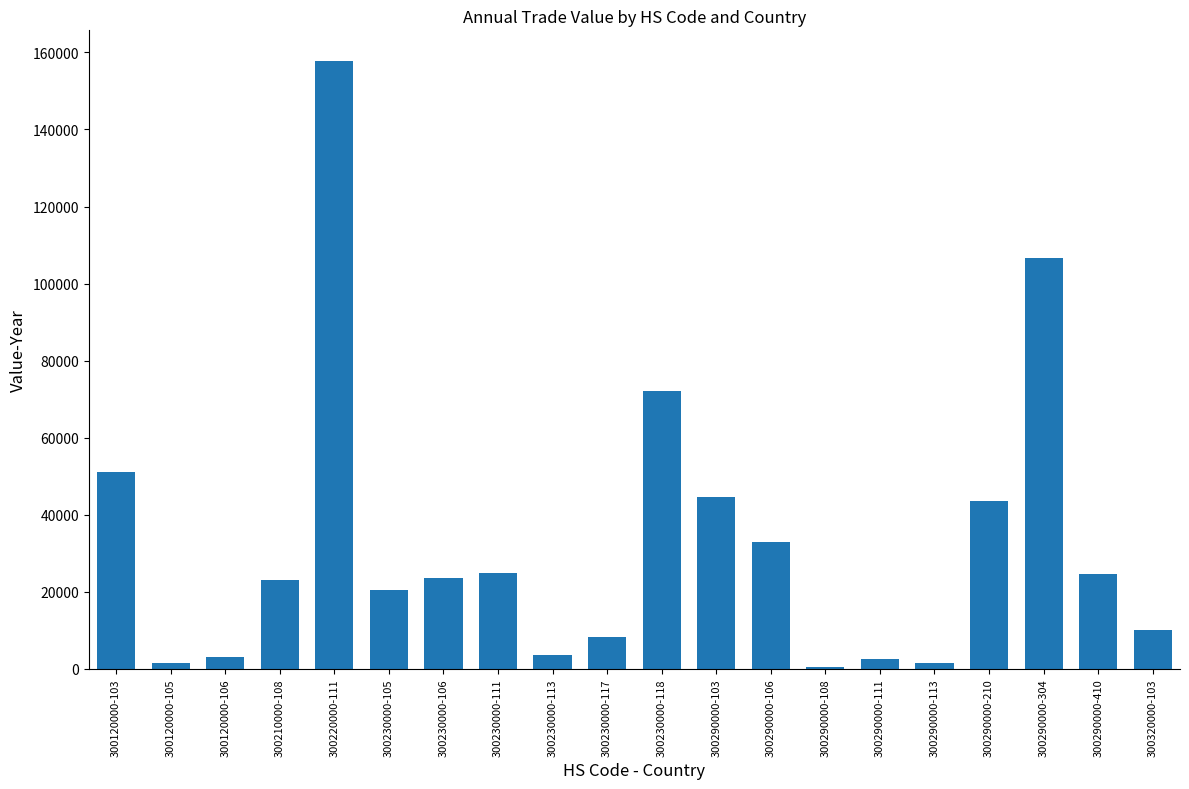

What position from the left is 300320000-103?

20